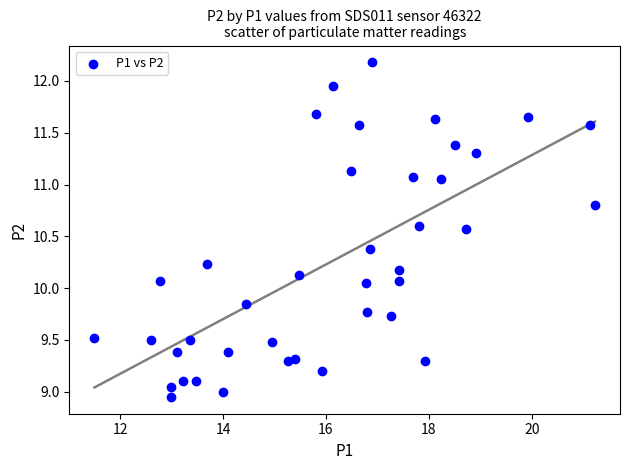

What is the range of X values (max minus min)?

9.7